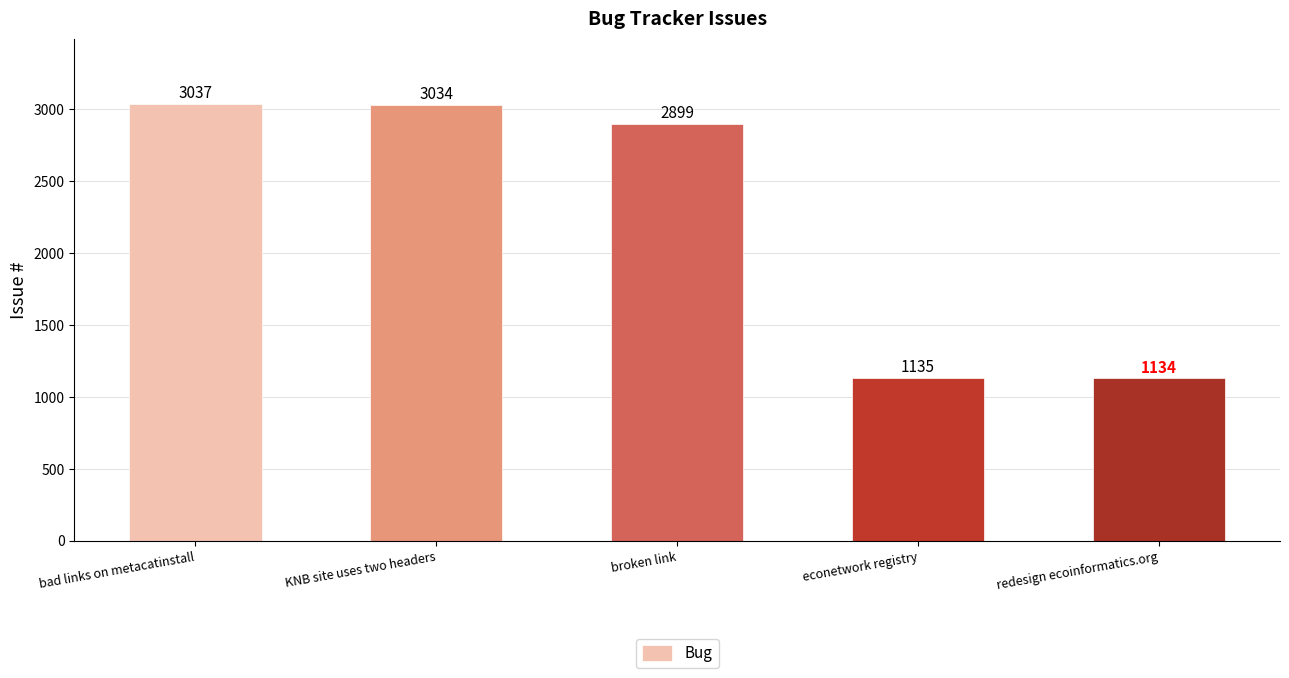

Reading right to left, list all the values displayed in this chart.

redesign ecoinformatics.org=1134	econetwork registry=1135	broken link=2899	KNB site uses two headers=3034	bad links on metacatinstall=3037